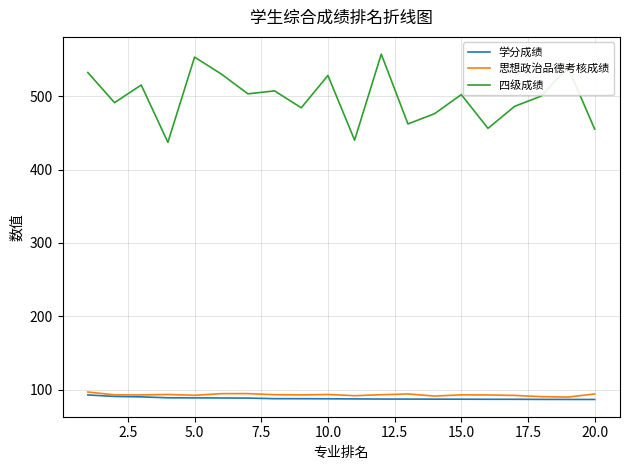

Which series has the largest range (max minus min)?

四级成绩